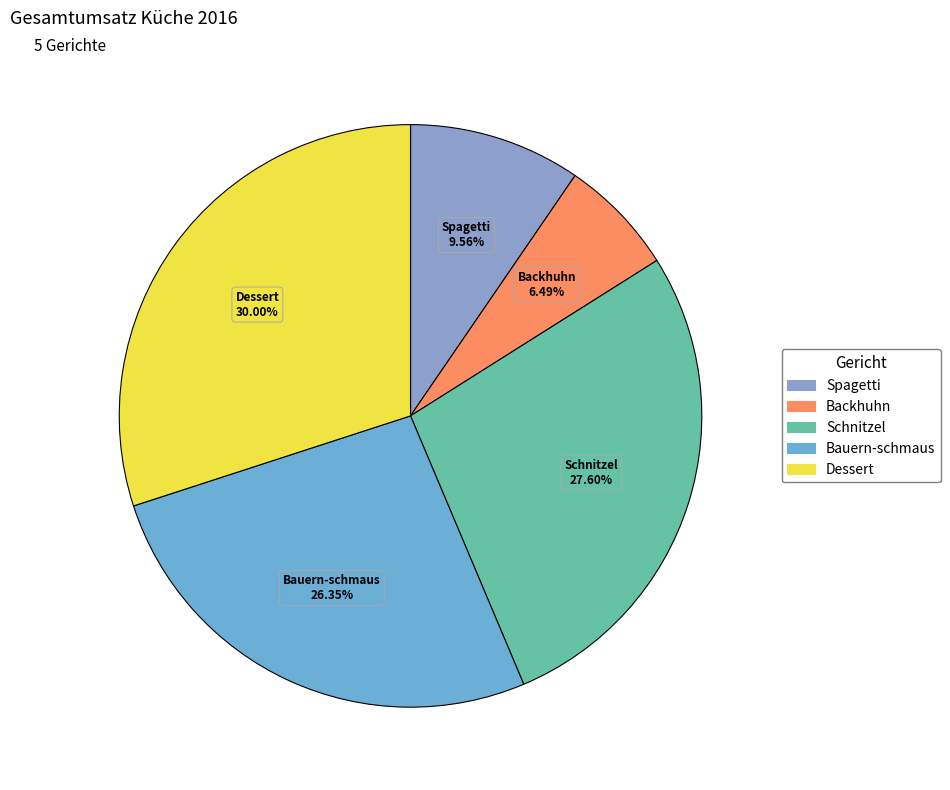

Which has a higher value, Bauern-schmaus or Schnitzel?

Schnitzel